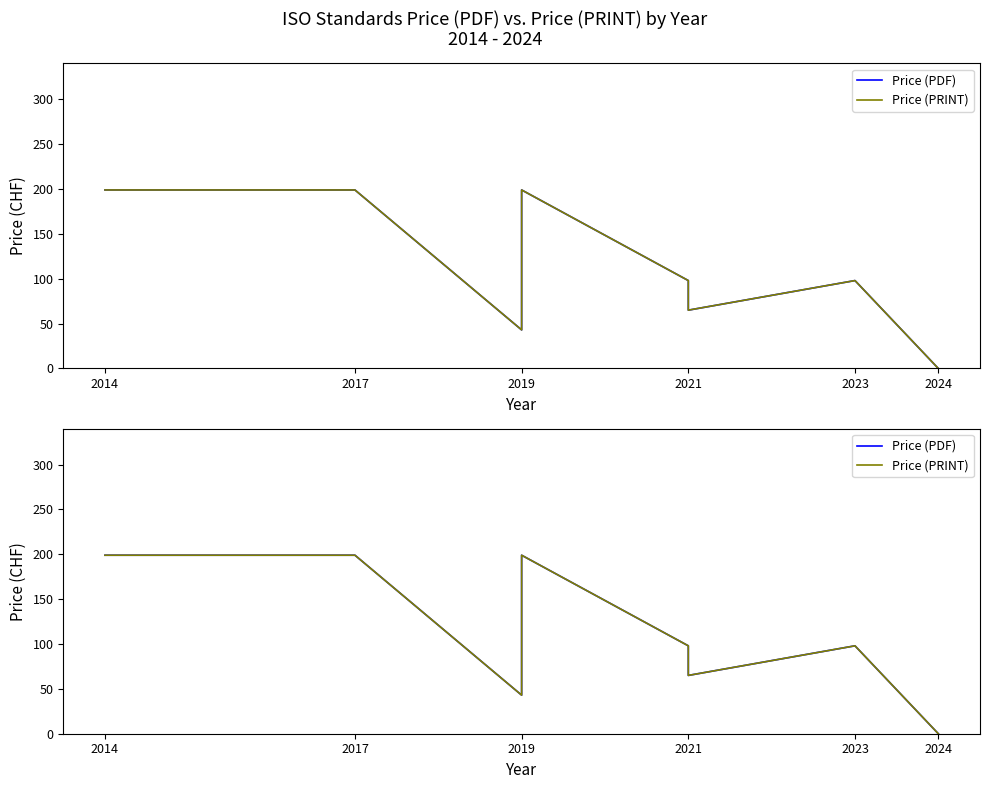

True or false: Price (PRINT) and Price (PDF) cross at least once.

False